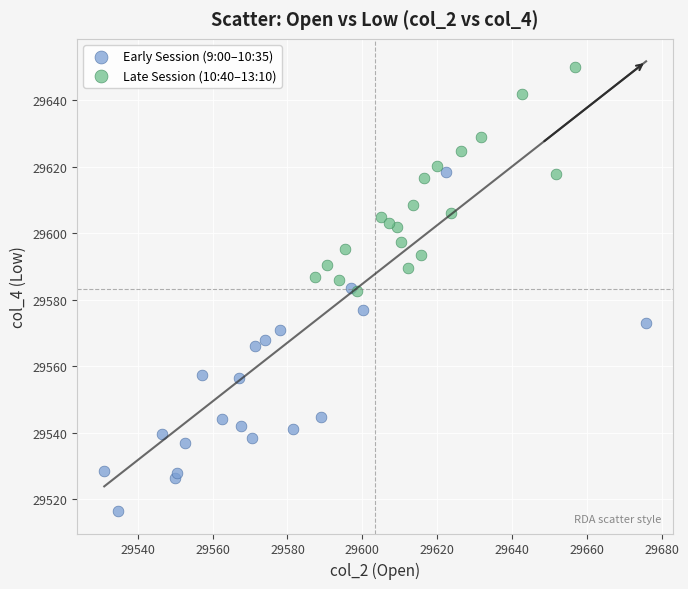

Which series reaches the maximum Y coordinate?

Late Session (10:40–13:10)